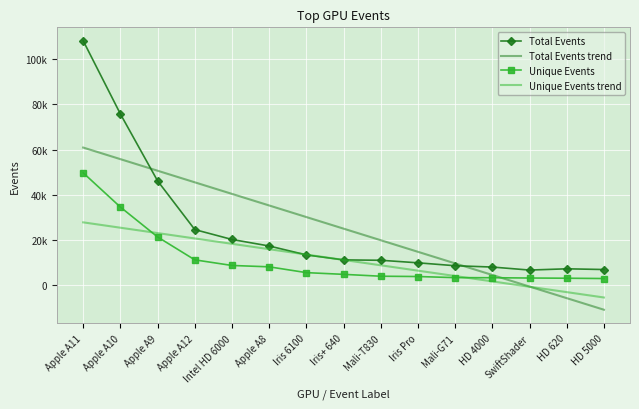

What is the label of the 10th point from the left?

Iris Pro